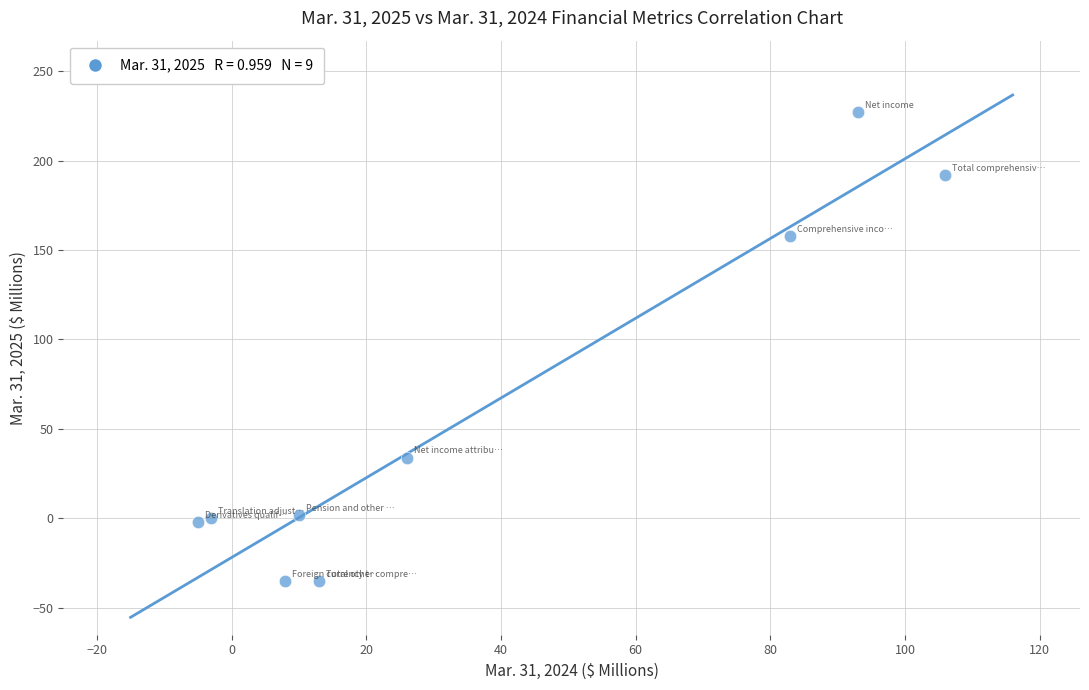

What is the average X value?

37